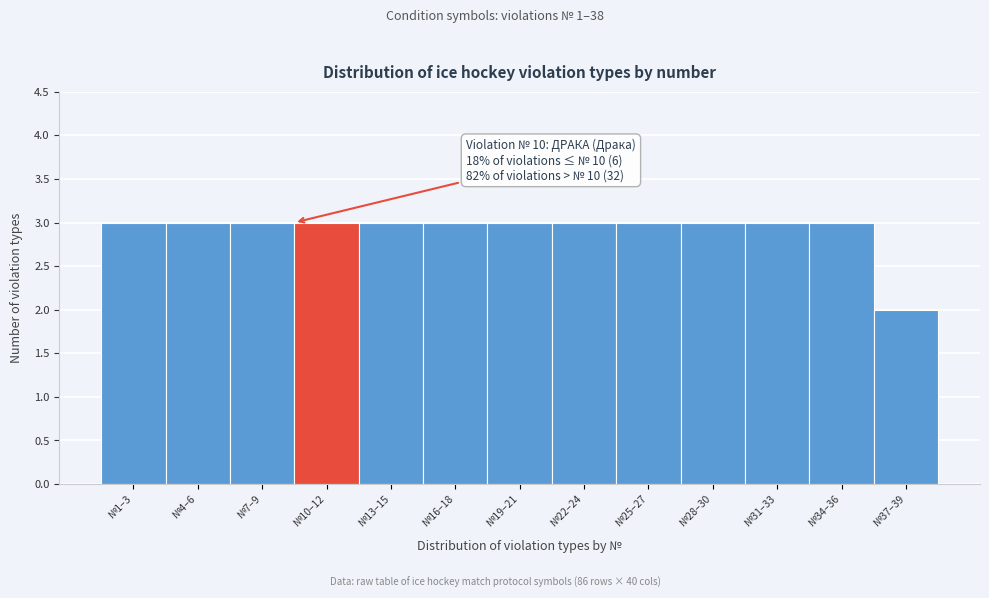

Reading left to right, list all the values displayed in this chart.

№1–3=3	№4–6=3	№7–9=3	№10–12=3	№13–15=3	№16–18=3	№19–21=3	№22–24=3	№25–27=3	№28–30=3	№31–33=3	№34–36=3	№37–39=2